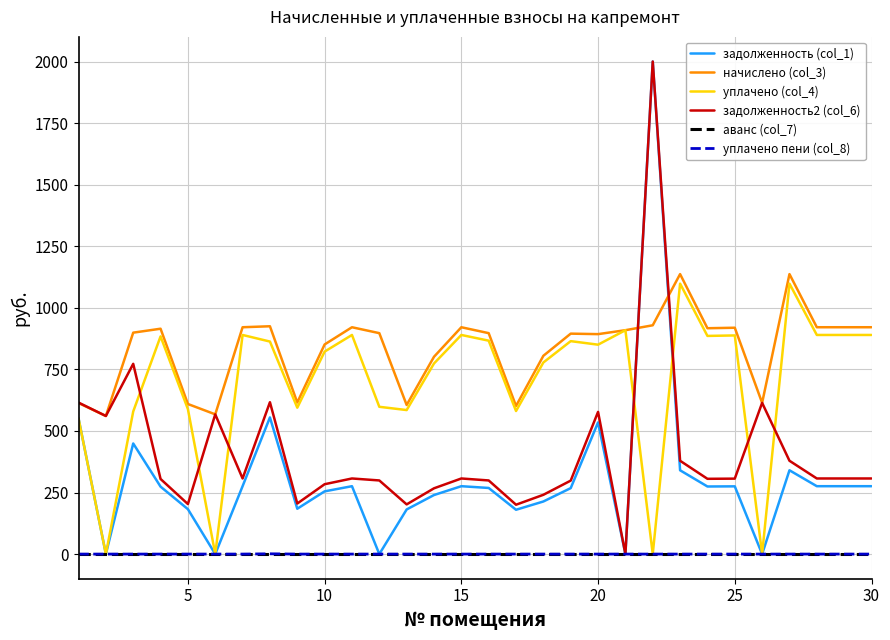

True or false: аванс (col_7) and начислено (col_3) cross at least once.

False